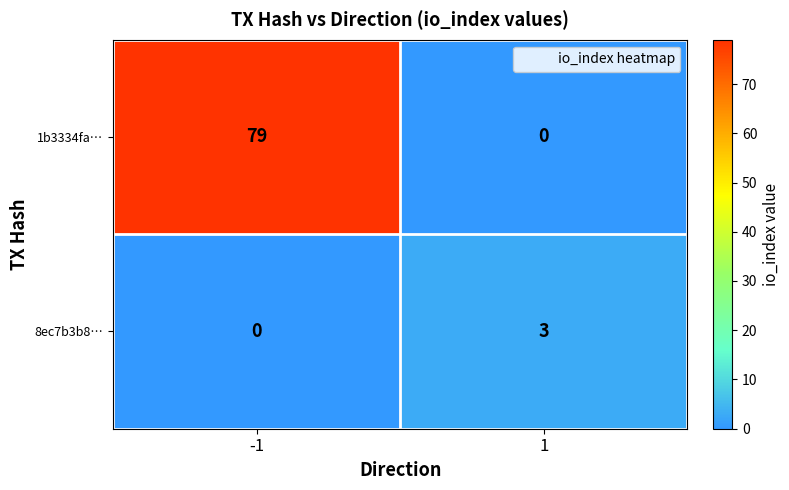

Which series has the largest total across all categories?

1b3334fa…